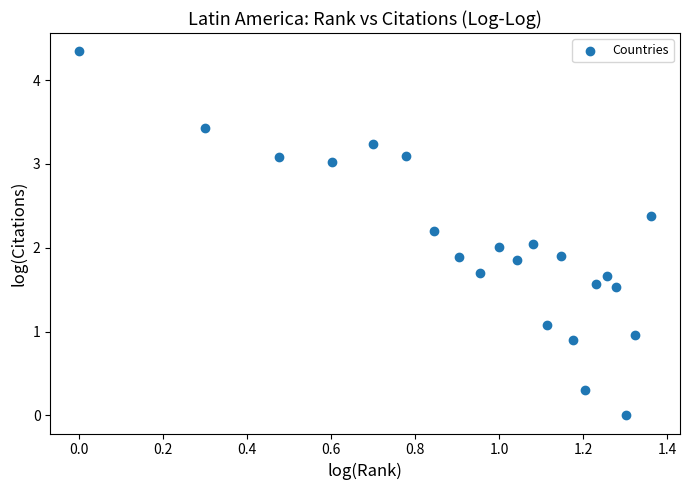

What is the range of X values (max minus min)?

1.4